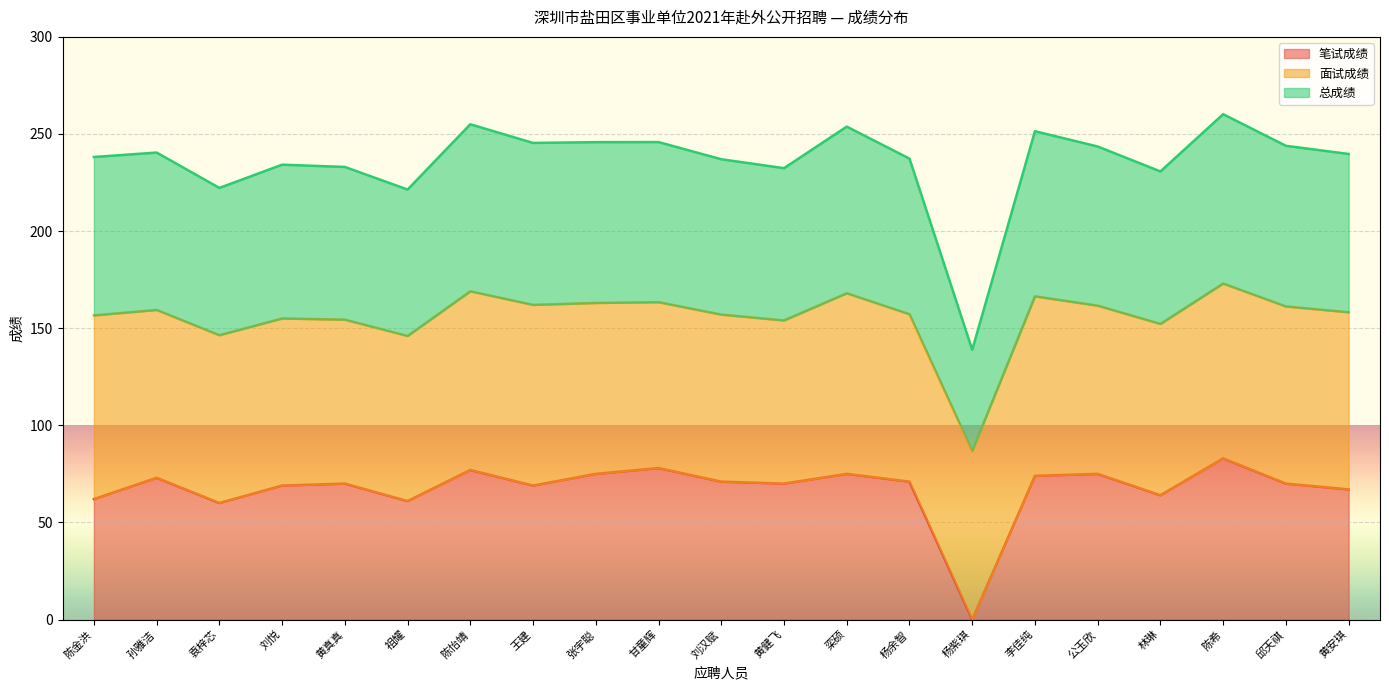

What is the total value across all series at 甘童辉?

245.8